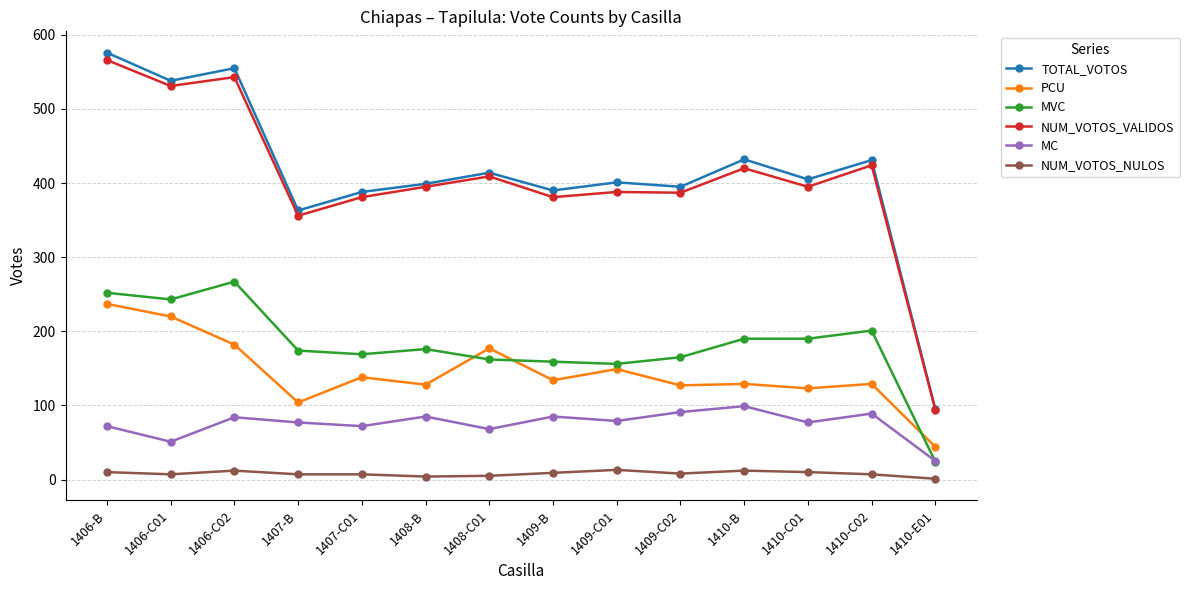

Which series has the widest spread of values?

TOTAL_VOTOS